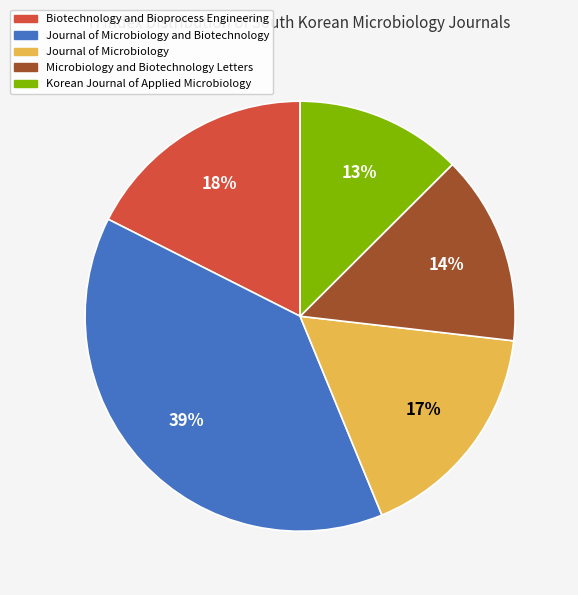

Is there any slice that represents more than half of the pie?

No